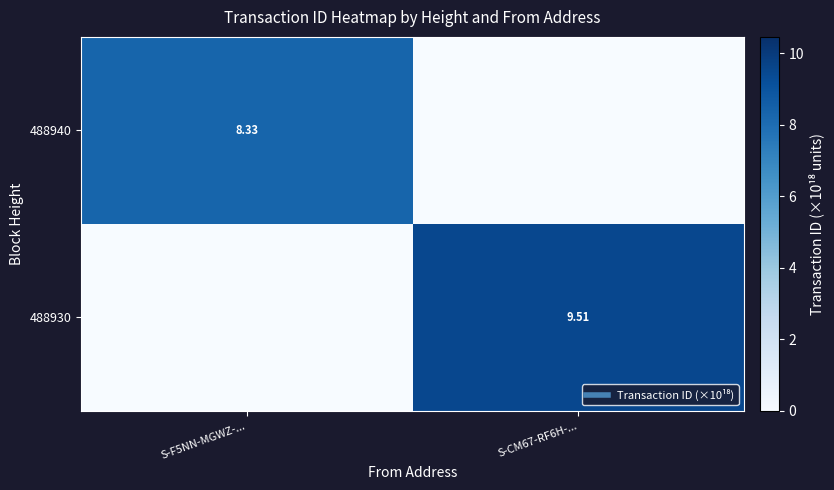

Read the 488930 value at S-CM67-RF6H-....

9.5